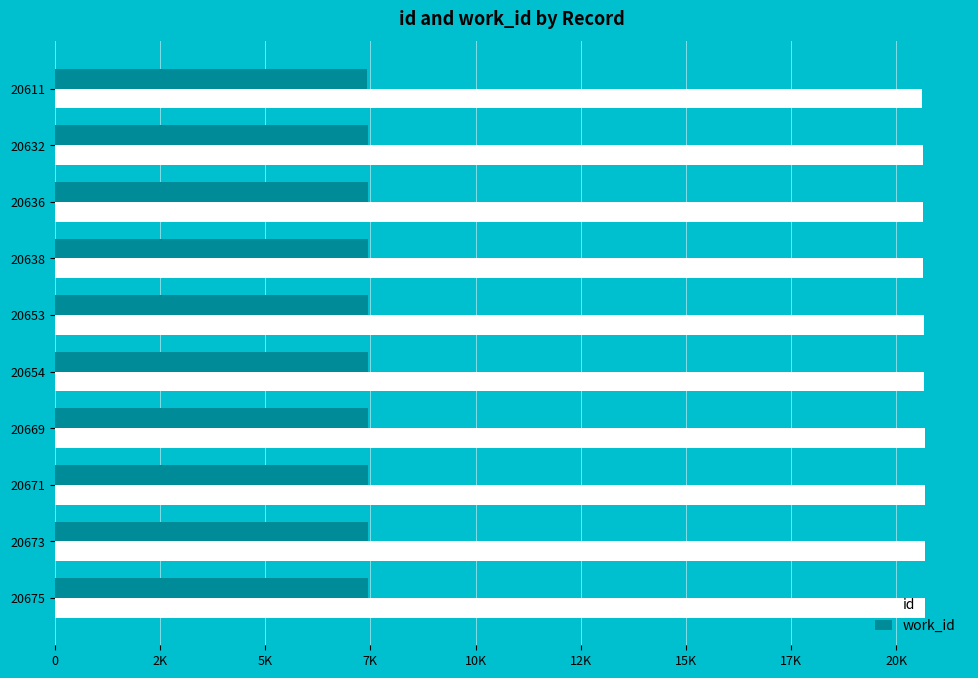

Rank the series by their average value, from lowest to highest.

work_id, id